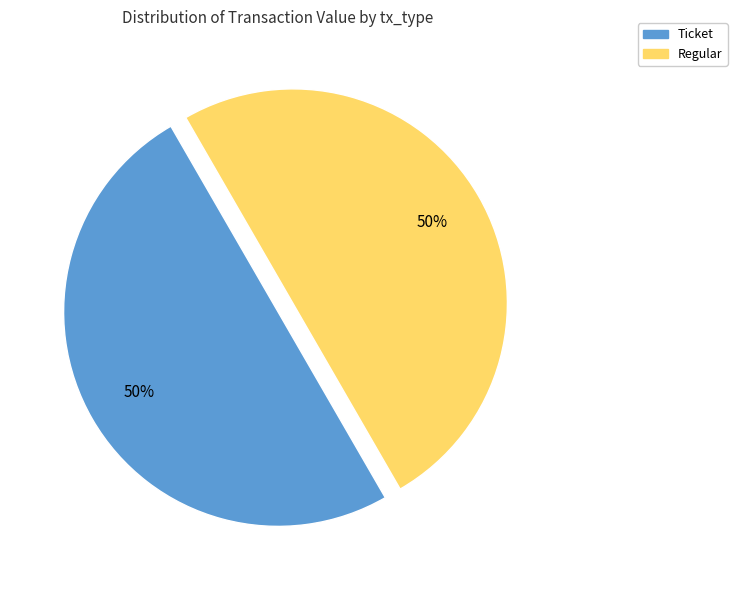

To the nearest percent, what is the average slice percentage?

50%